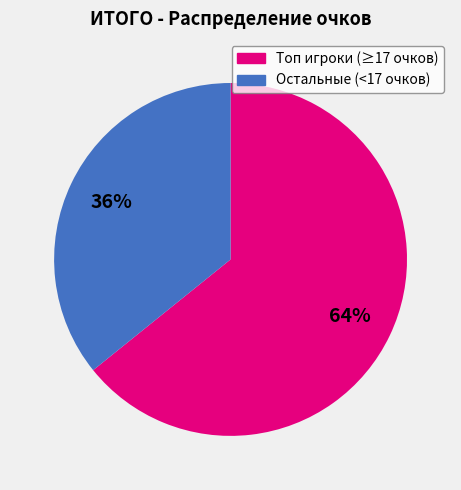

To the nearest percent, what is the difference between the largest and smallest slice percentages?

28%